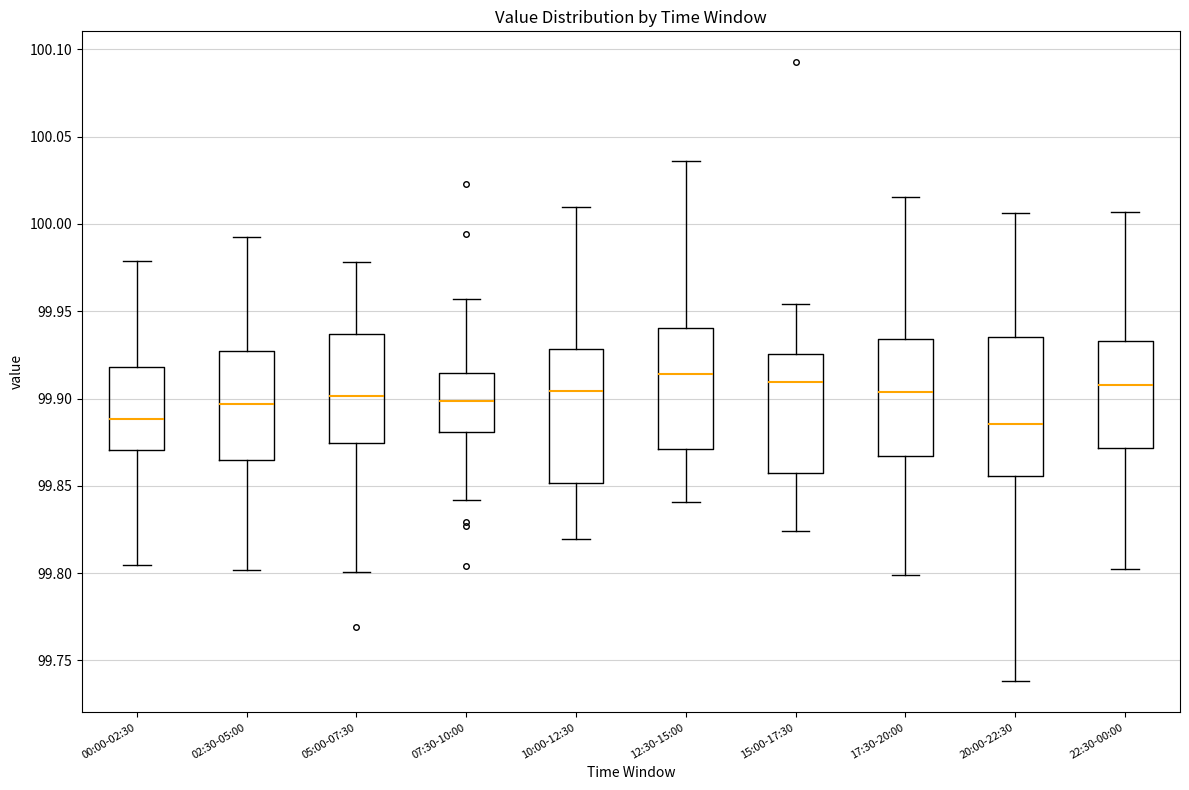

Reading left to right, transcribe this box plot: for each box, give where its median line is, the range the box spans, and where its two whiskers end, as read against the y-axis. The values are not printed on the chart, so give them approximately, as read against the axis.

00:00-02:30: median 99.890, box 99.870 to 99.920, whiskers 99.805 to 99.980
02:30-05:00: median 99.895, box 99.865 to 99.925, whiskers 99.800 to 99.995
05:00-07:30: median 99.900, box 99.875 to 99.935, whiskers 99.800 to 99.980
07:30-10:00: median 99.900, box 99.880 to 99.915, whiskers 99.840 to 99.955
10:00-12:30: median 99.905, box 99.850 to 99.930, whiskers 99.820 to 100.010
12:30-15:00: median 99.915, box 99.870 to 99.940, whiskers 99.840 to 100.035
15:00-17:30: median 99.910, box 99.855 to 99.925, whiskers 99.825 to 99.955
17:30-20:00: median 99.905, box 99.865 to 99.935, whiskers 99.800 to 100.015
20:00-22:30: median 99.885, box 99.855 to 99.935, whiskers 99.740 to 100.005
22:30-00:00: median 99.910, box 99.870 to 99.935, whiskers 99.800 to 100.005